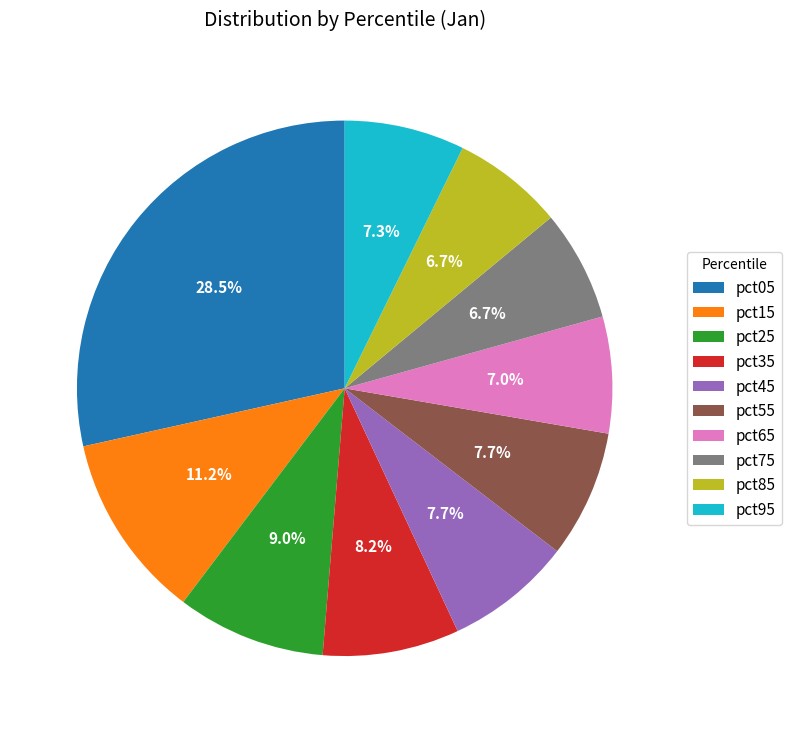

Do pct75 and pct35 together represent more than half of the pie?

No